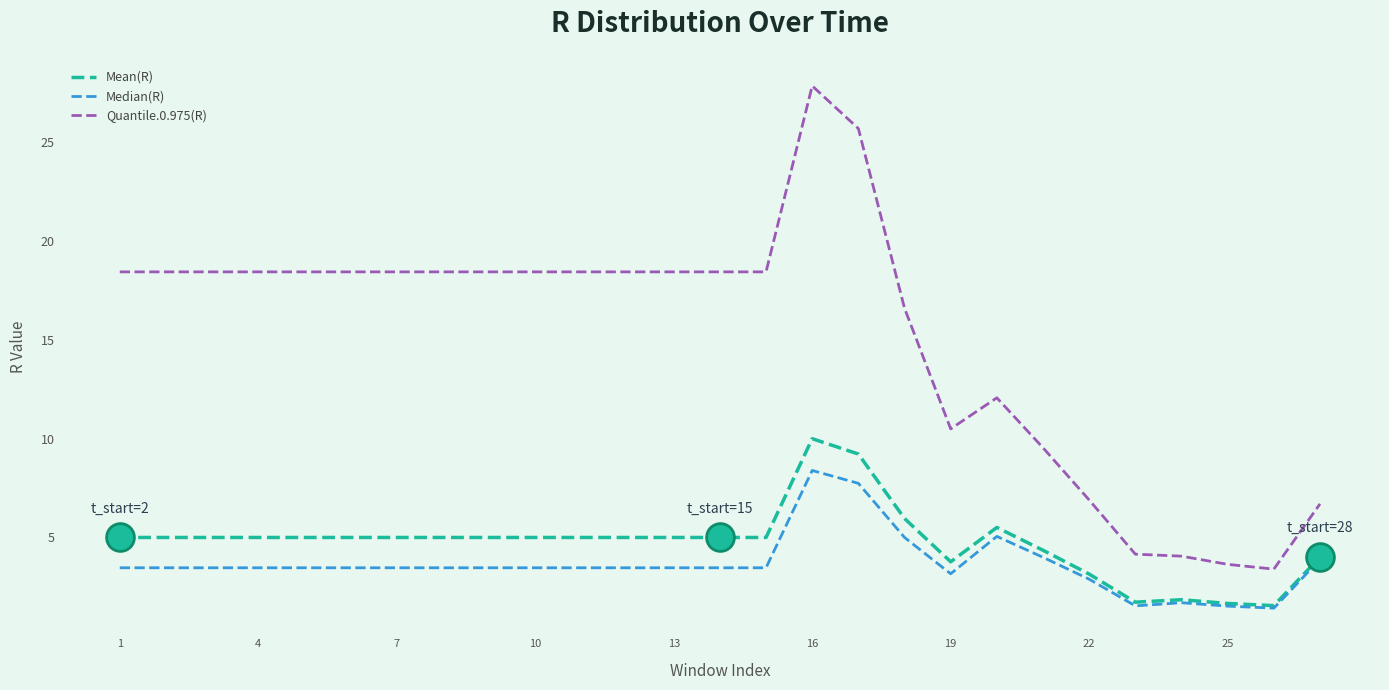

Which series has the largest total across all categories?

Quantile.0.975(R)